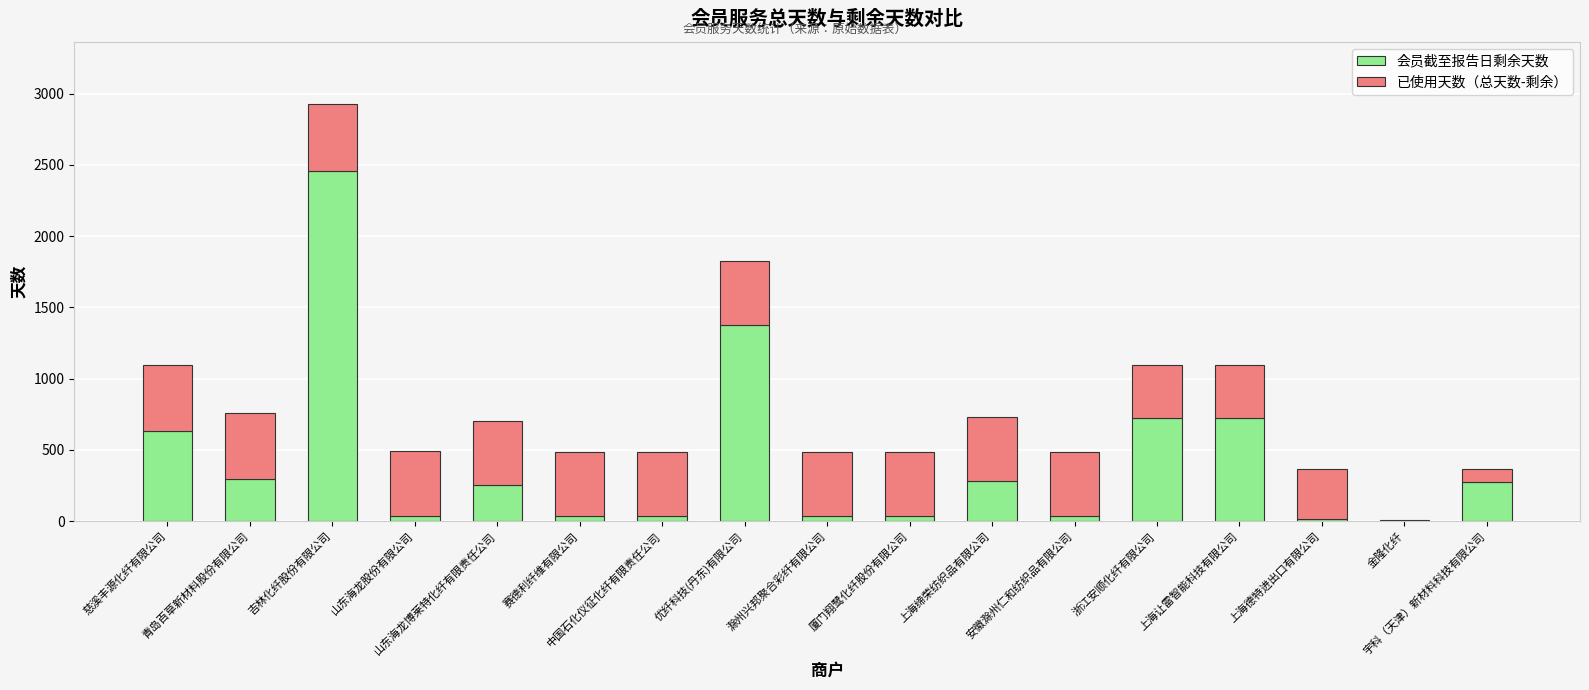

True or false: 会员截至报告日剩余天数 has a value of 294 at 青岛百草新材料股份有限公司.

True